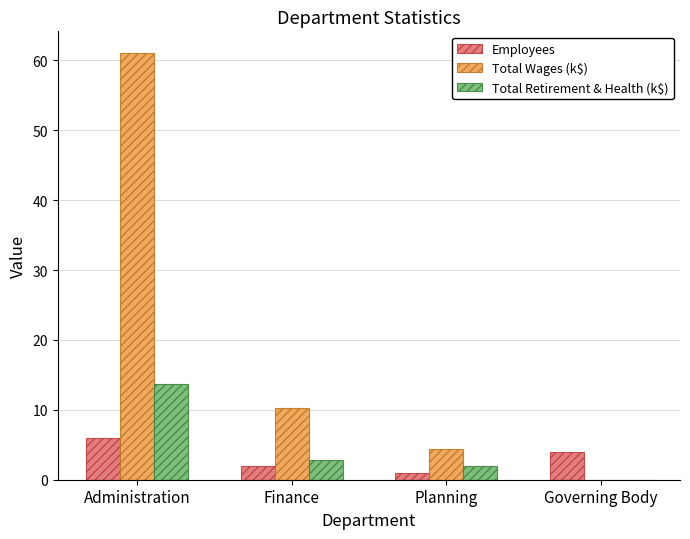

Which series changed the most between Administration and Planning?

Total Wages (k$)